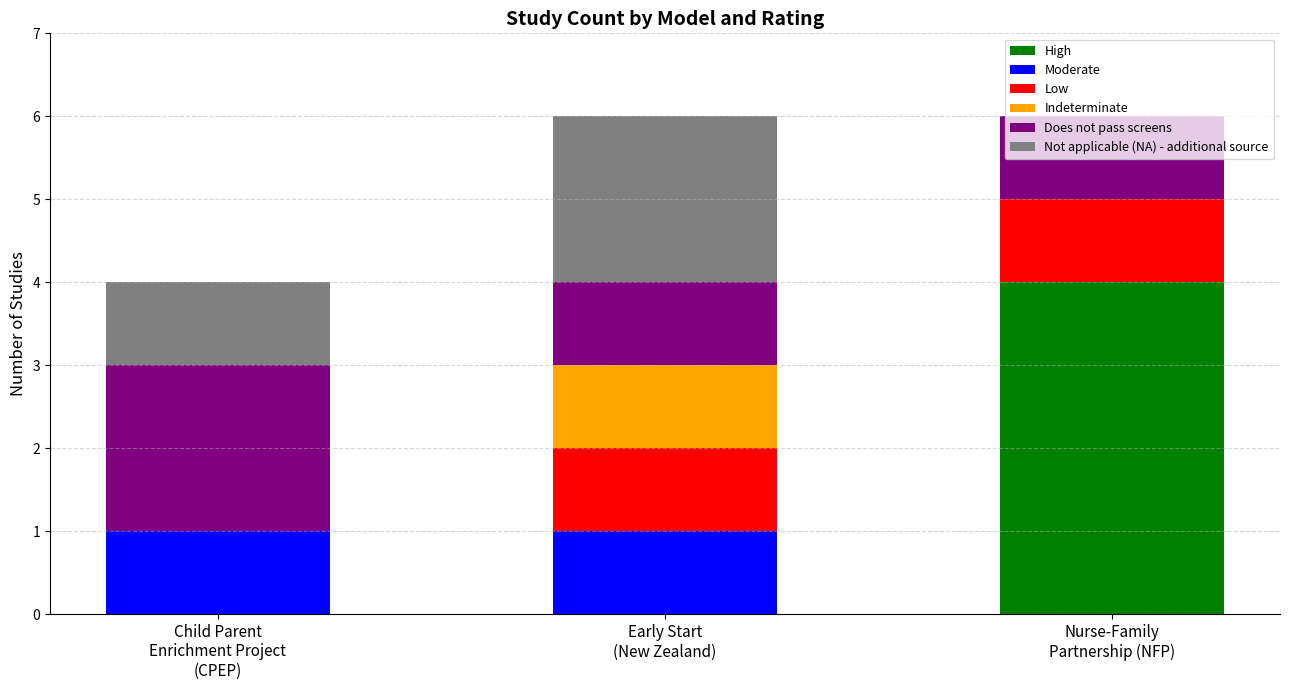

What is the maximum value for High?

4